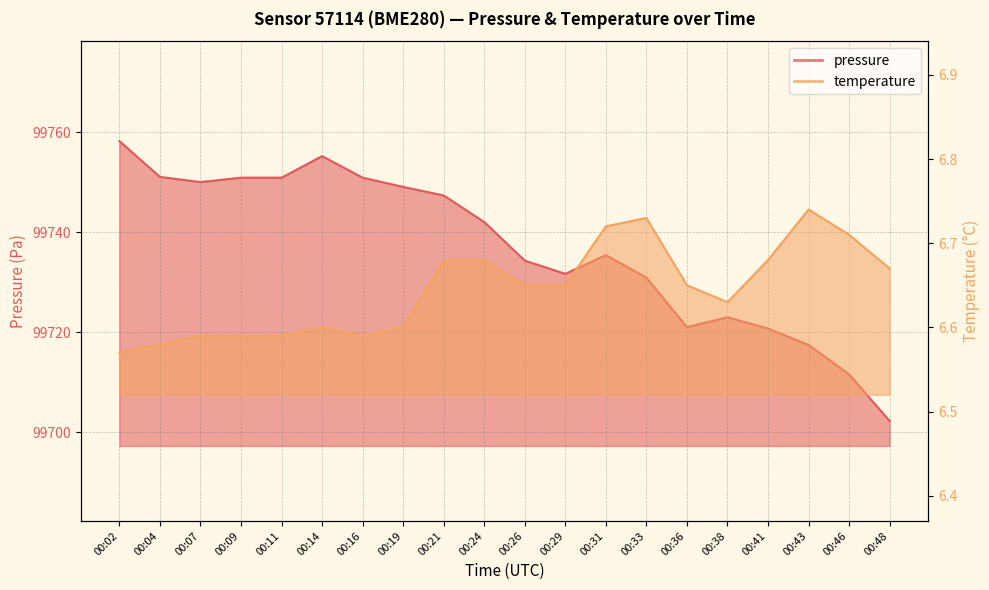

Reading left to right, transcribe all the data shown in this chart.

pressure: 00:02=99758.2	00:04=99751.1	00:07=99750.1	00:09=99750.9	00:11=99750.9	00:14=99755.2	00:16=99750.9	00:19=99749.1	00:21=99747.4	00:24=99742.1	00:26=99734.3	00:29=99731.7	00:31=99735.4	00:33=99730.9	00:36=99721.0	00:38=99723.0	00:41=99720.8	00:43=99717.5	00:46=99711.6	00:48=99702.2
temperature: 00:02=6.6	00:04=6.6	00:07=6.6	00:09=6.6	00:11=6.6	00:14=6.6	00:16=6.6	00:19=6.6	00:21=6.7	00:24=6.7	00:26=6.7	00:29=6.7	00:31=6.7	00:33=6.7	00:36=6.7	00:38=6.6	00:41=6.7	00:43=6.7	00:46=6.7	00:48=6.7